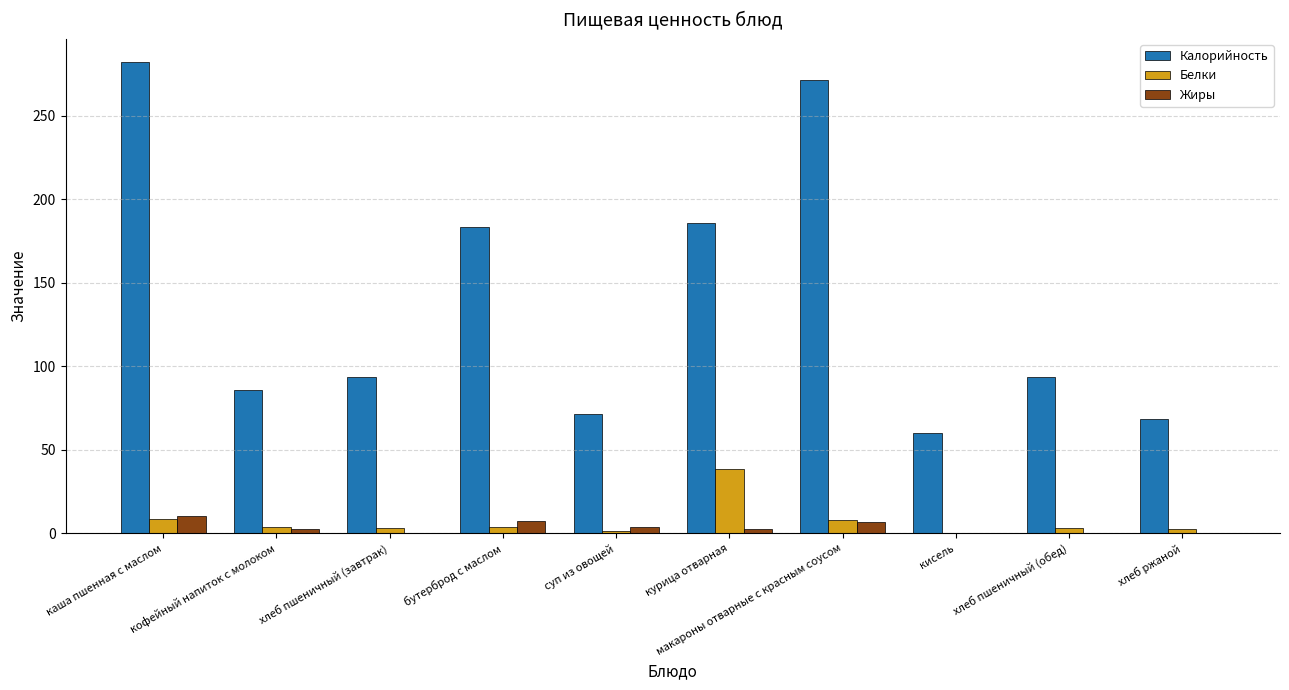

Which category has the highest value across all series?

каша пшенная с маслом